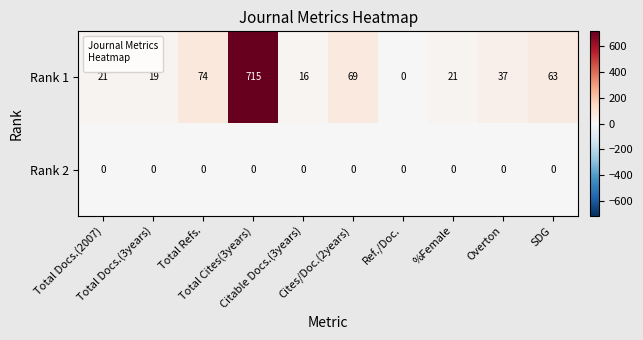

What is the sum of all Rank 1 values?

1035